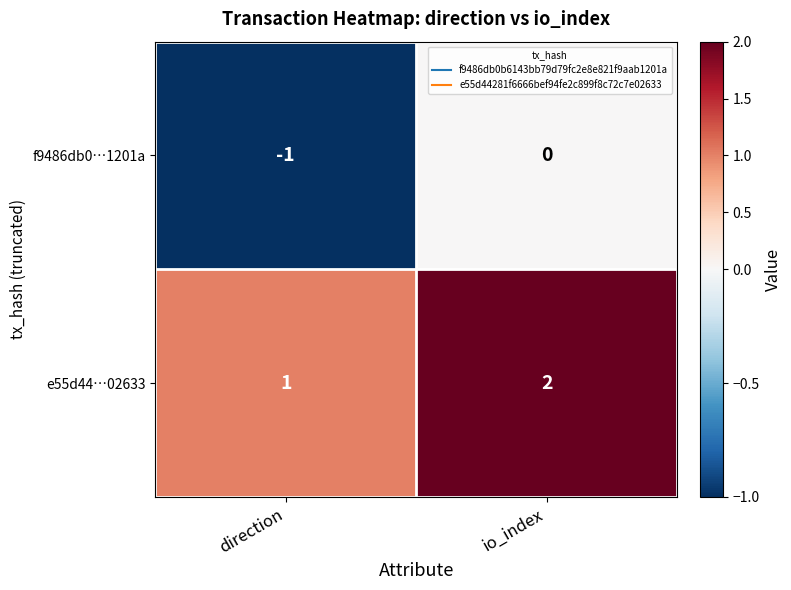

Rank the series by their maximum value, from lowest to highest.

f9486db0…1201a, e55d44…02633